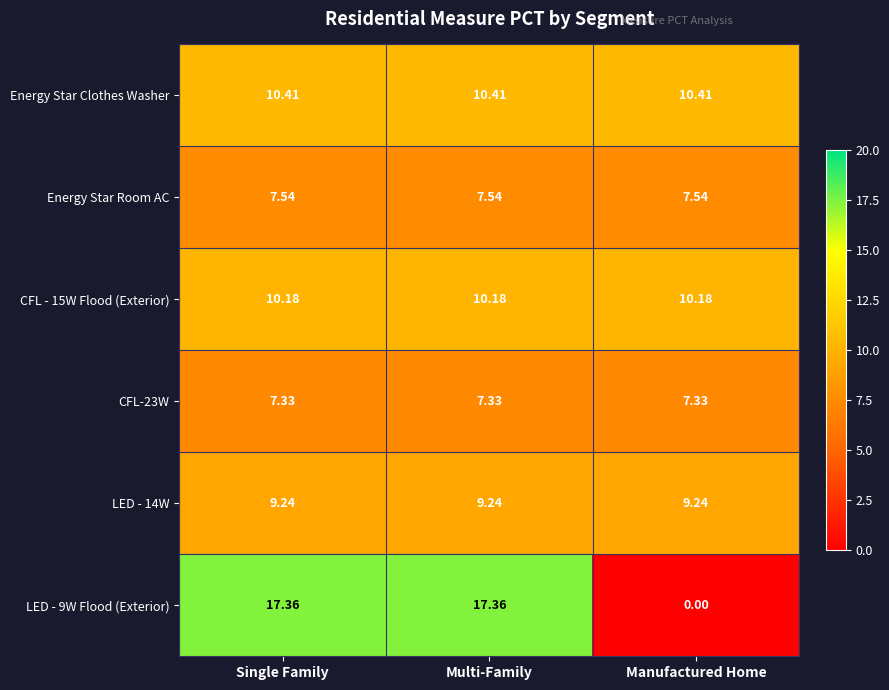

Which series changed the most between Multi-Family and Manufactured Home?

LED - 9W Flood (Exterior)